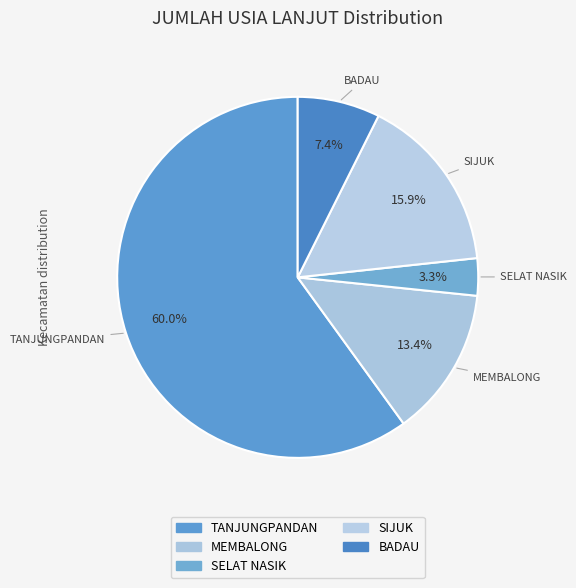

How many slices are in this pie chart?

5